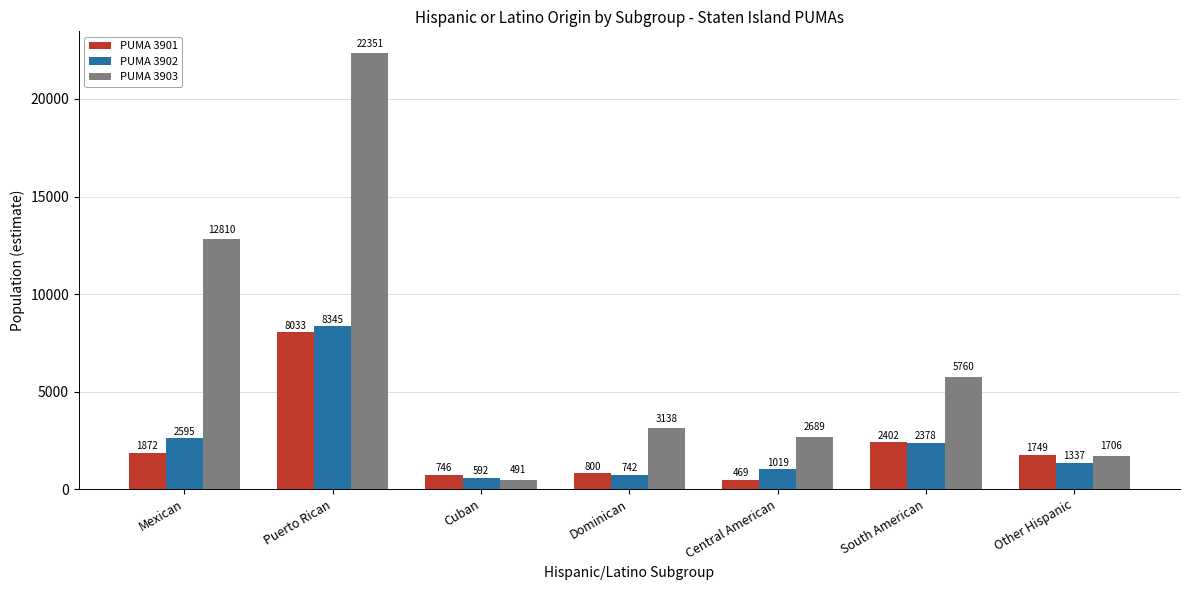

What are all the series names shown in the legend?

PUMA 3901, PUMA 3902, PUMA 3903